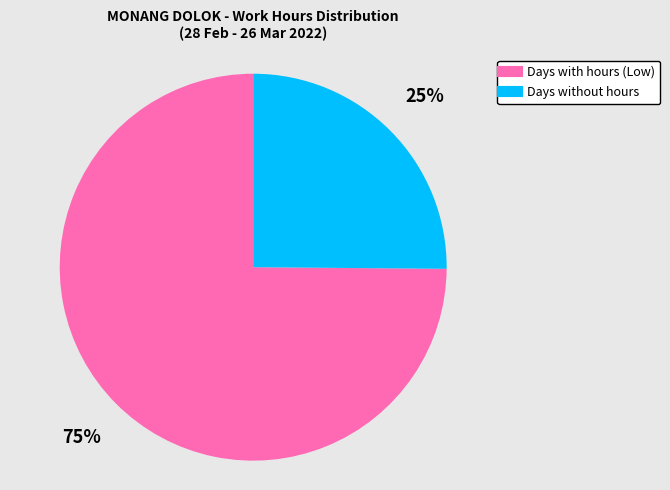

Does any single category account for the majority?

Yes